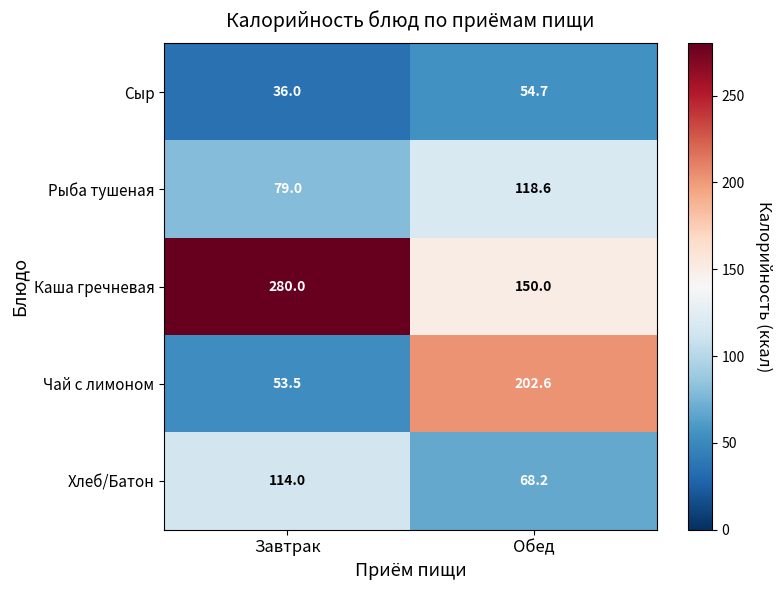

Where does the Рыба тушеная series first go above 118?

Обед